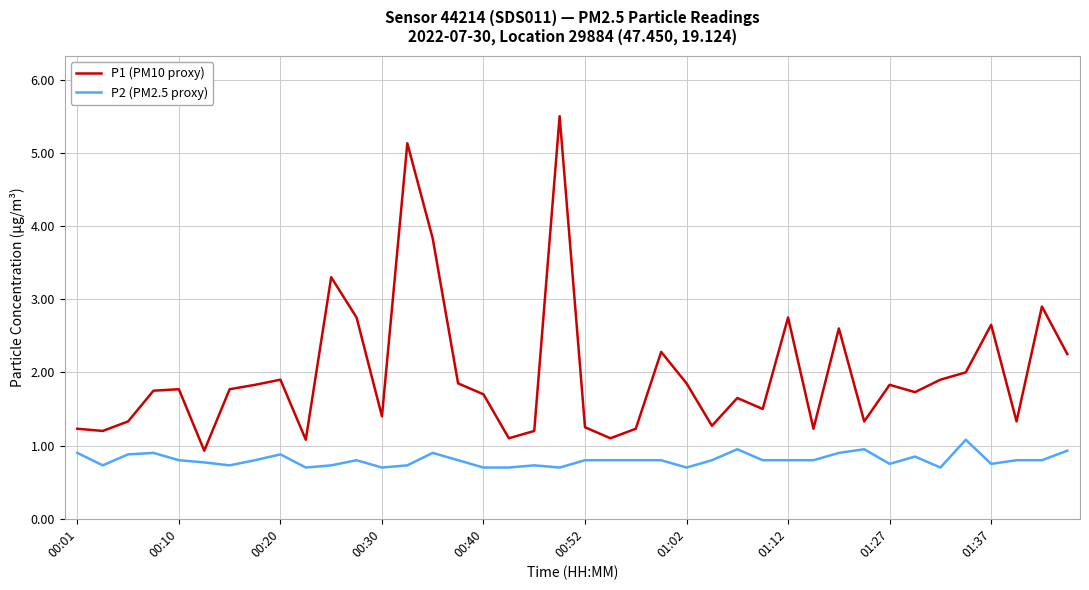

How many P2 (PM2.5 proxy) values are between 0 and 1?

39